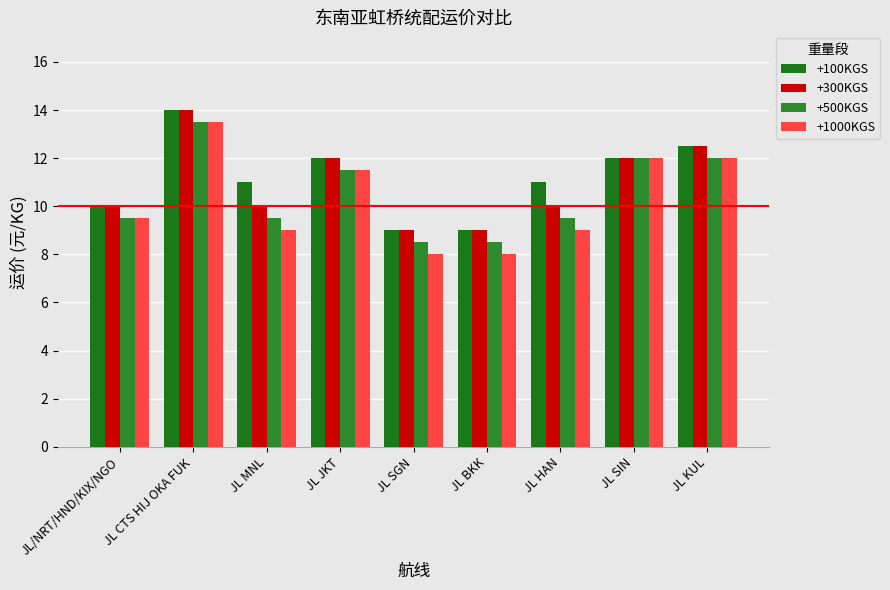

Between JL JKT and JL BKK, which series saw the biggest shift?

+1000KGS